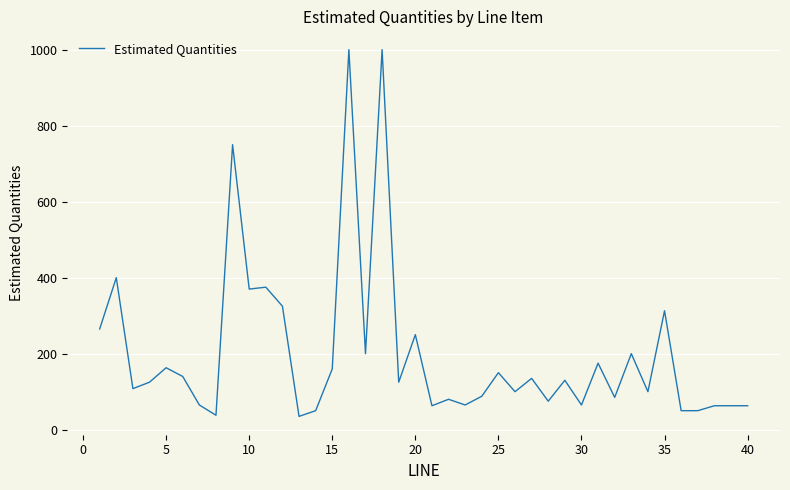

What is the maximum value shown in the chart?

1000